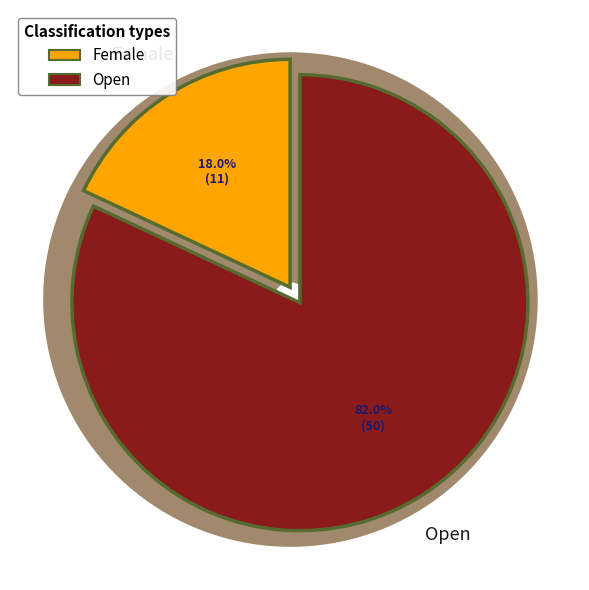

Approximately how many times larger is the value at Open compared to Female?

4.5